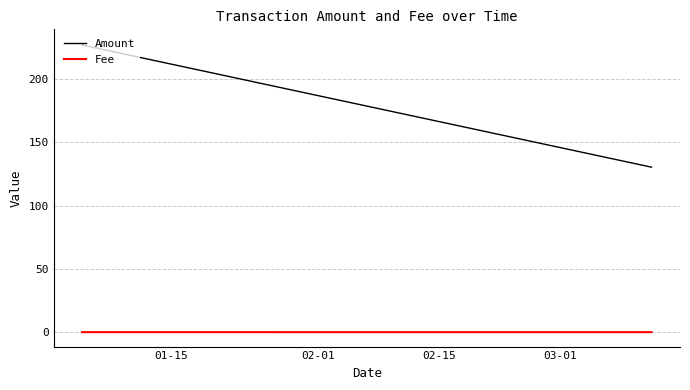

Does the chart display data point markers on the line(s)?

No